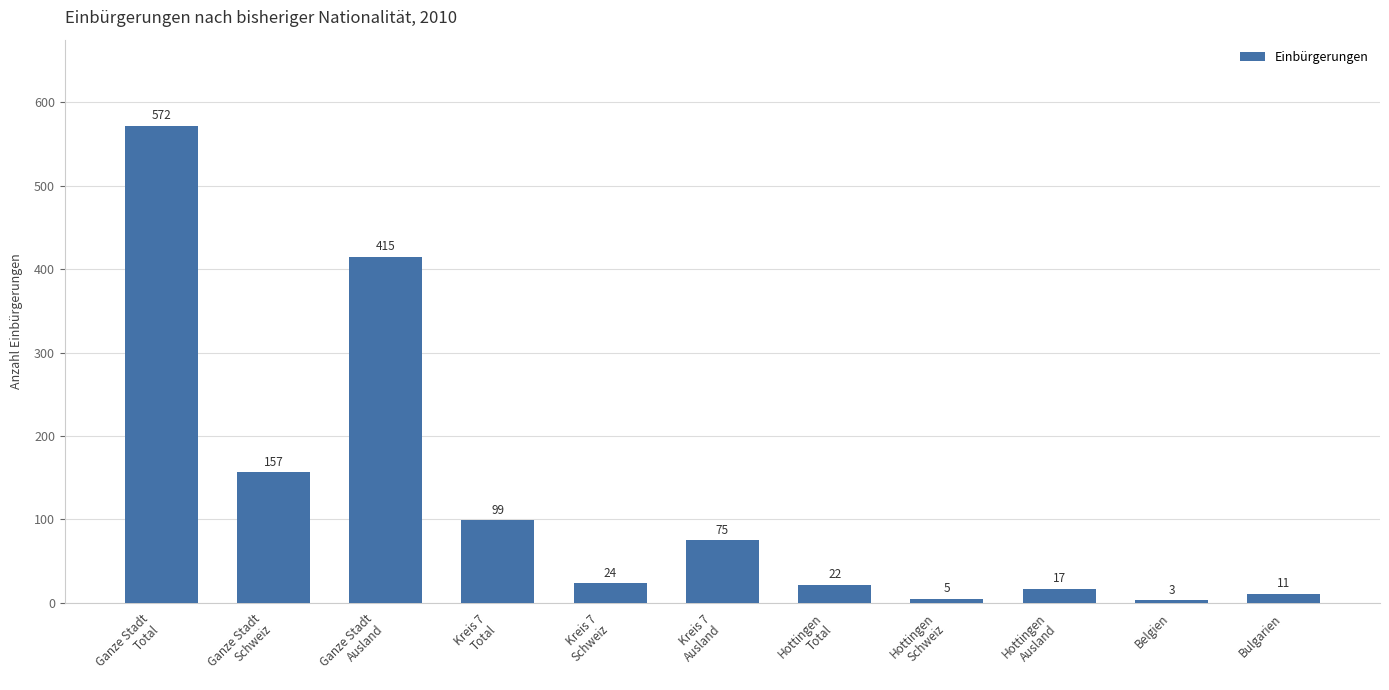

What is the minimum value shown in the chart?

3